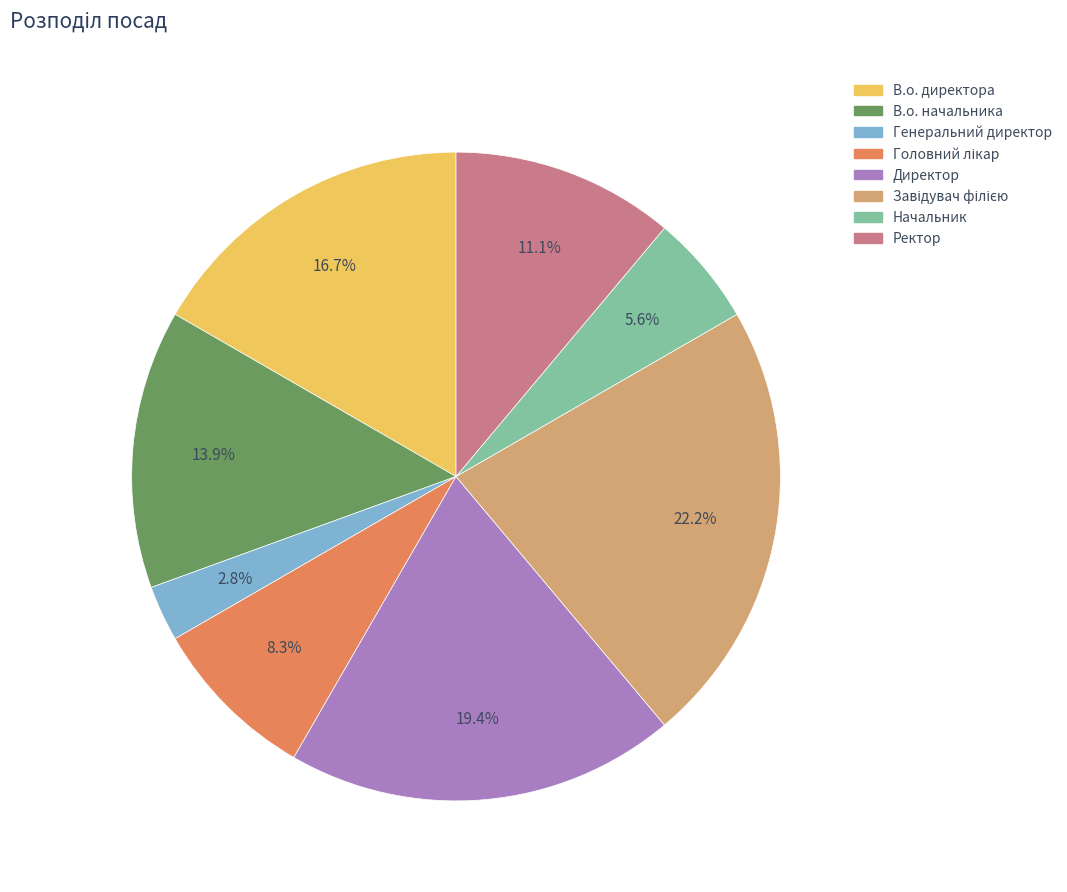

Is there any slice that represents more than half of the pie?

No